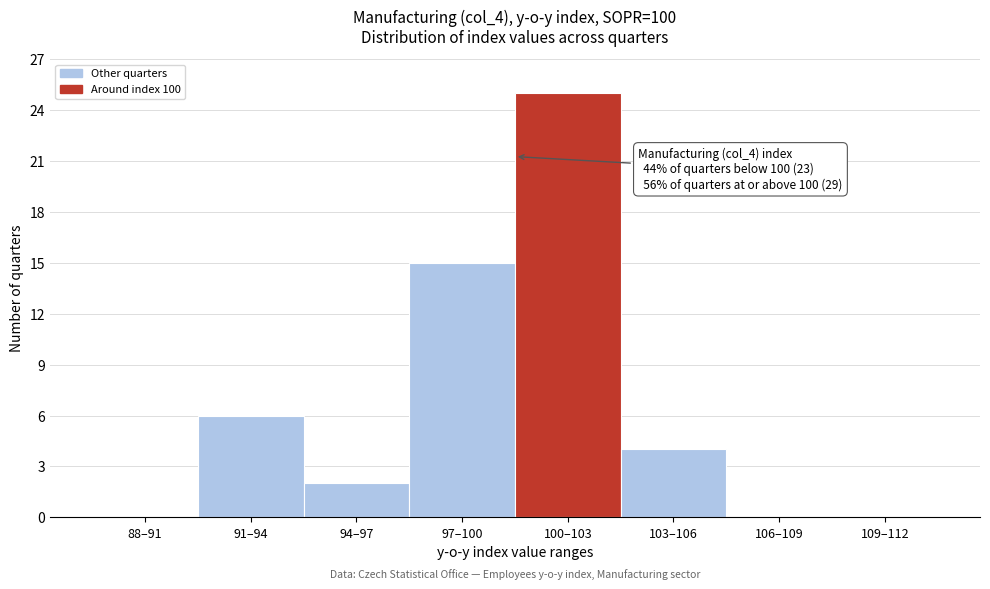

Reading right to left, list all the values displayed in this chart.

109–112=0	106–109=0	103–106=4	100–103=25	97–100=15	94–97=2	91–94=6	88–91=0